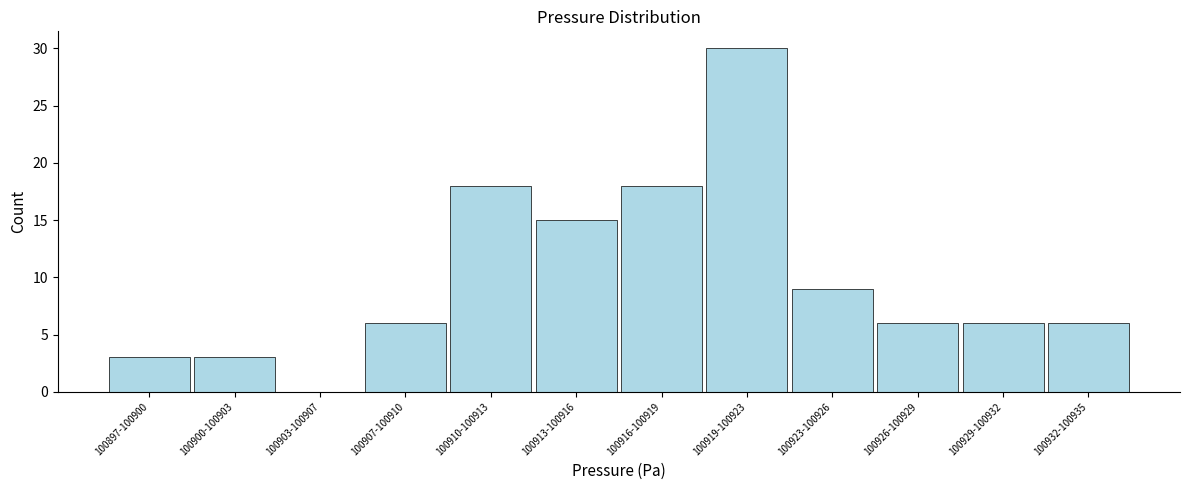

Reading left to right, transcribe all the data shown in this chart.

100897-100900=3	100900-100903=3	100903-100907=0	100907-100910=6	100910-100913=18	100913-100916=15	100916-100919=18	100919-100923=30	100923-100926=9	100926-100929=6	100929-100932=6	100932-100935=6